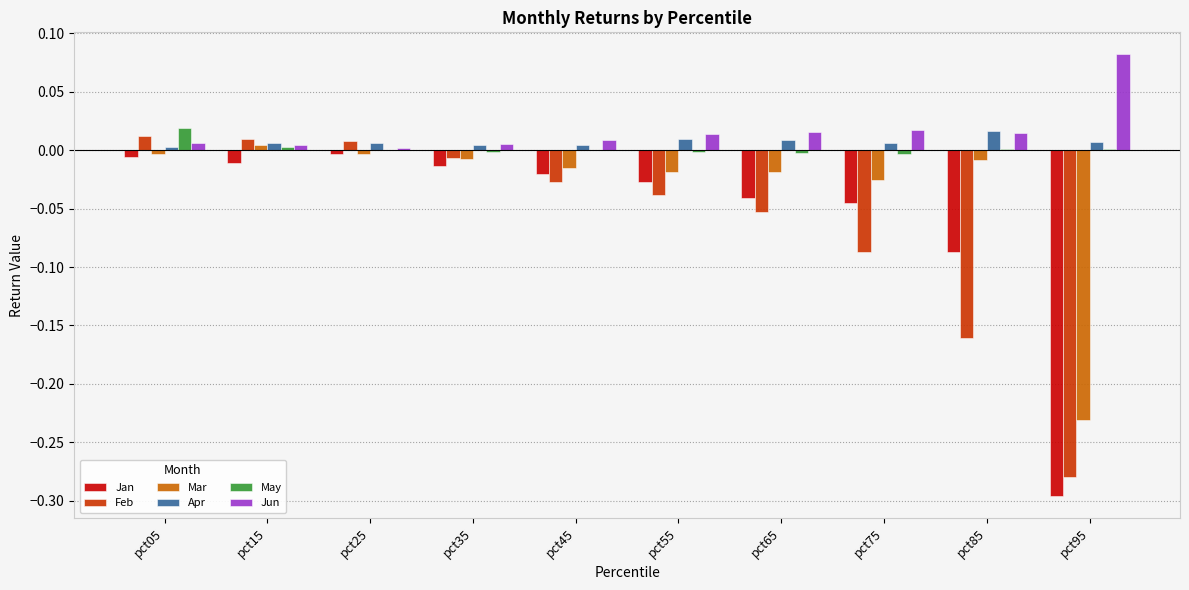

Which category has the highest value across all series?

pct95